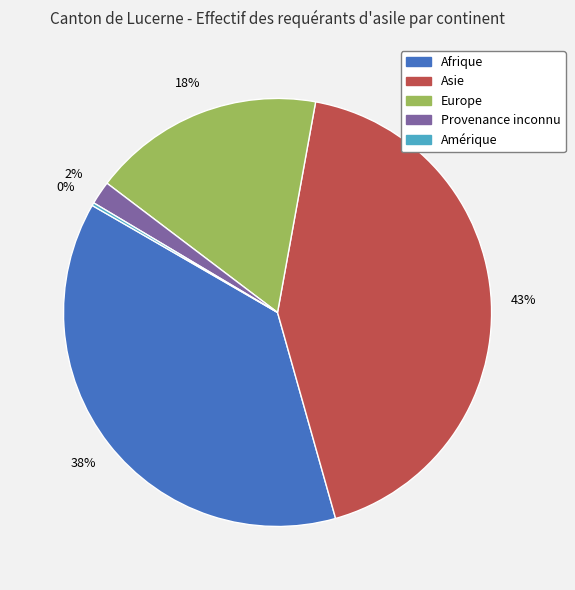

Is the sum of Asie and Europe greater than half?

Yes